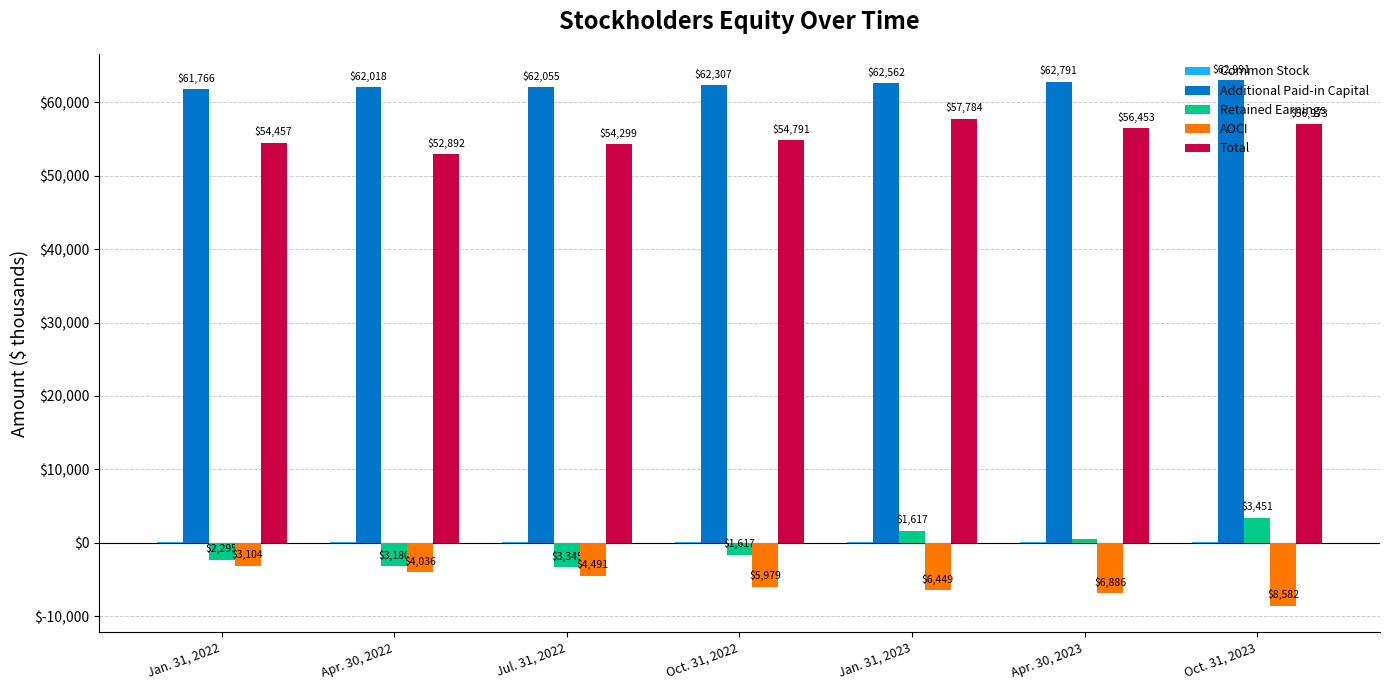

True or false: AOCI has a value of -4491 at Jul. 31, 2022.

True